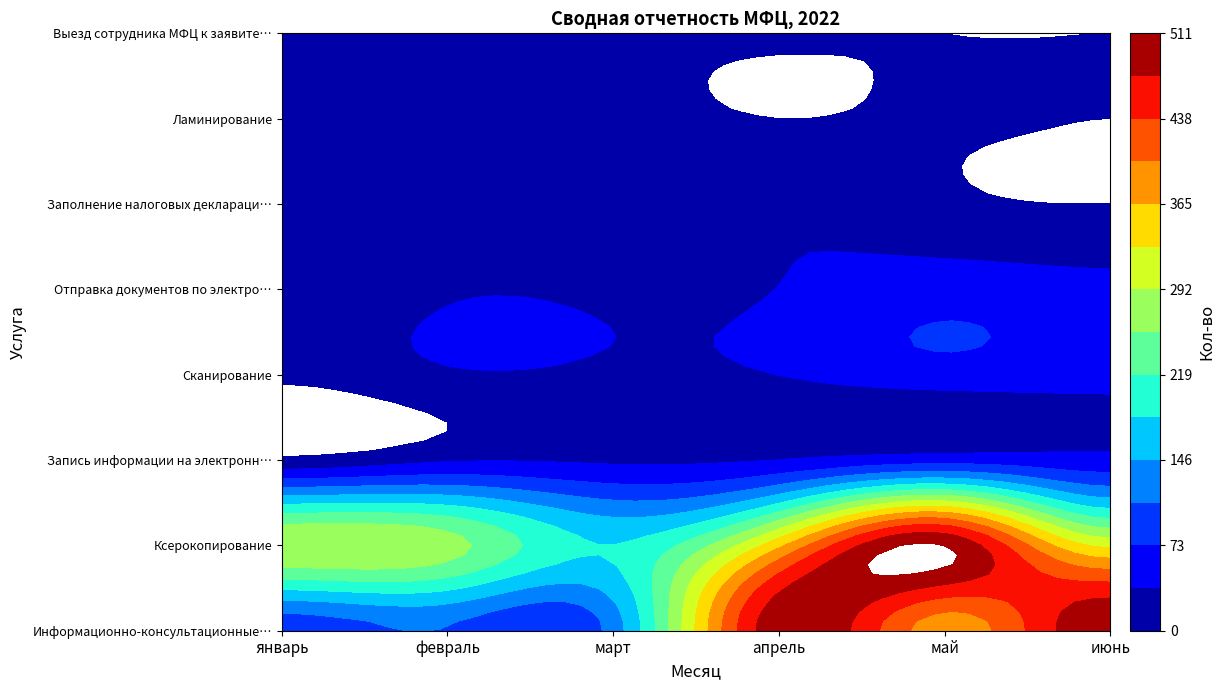

Which series has the largest total across all categories?

Ксерокопирование